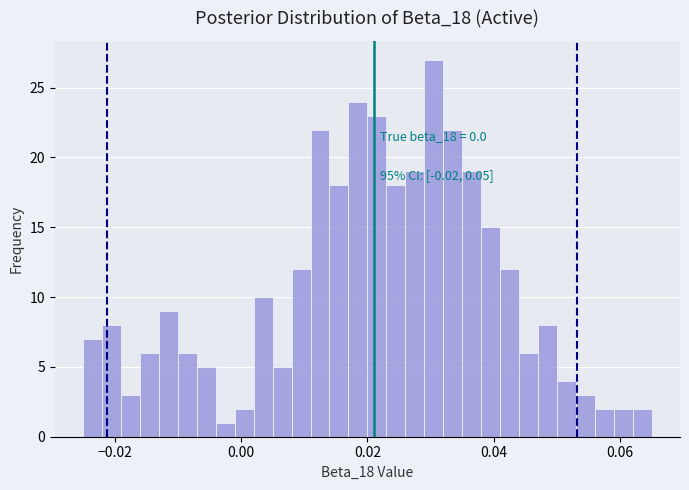

Around what value on the x-axis is the tallest bar? Give the approximate position of its centre, as read against the axis.

0.030